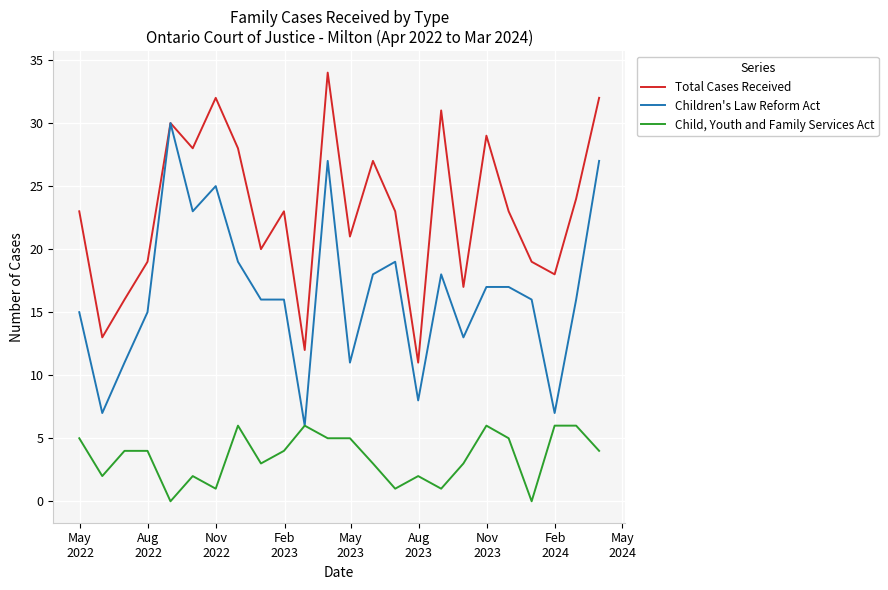

Rank the series by their maximum value, from lowest to highest.

Child, Youth and Family Services Act, Children's Law Reform Act, Total Cases Received